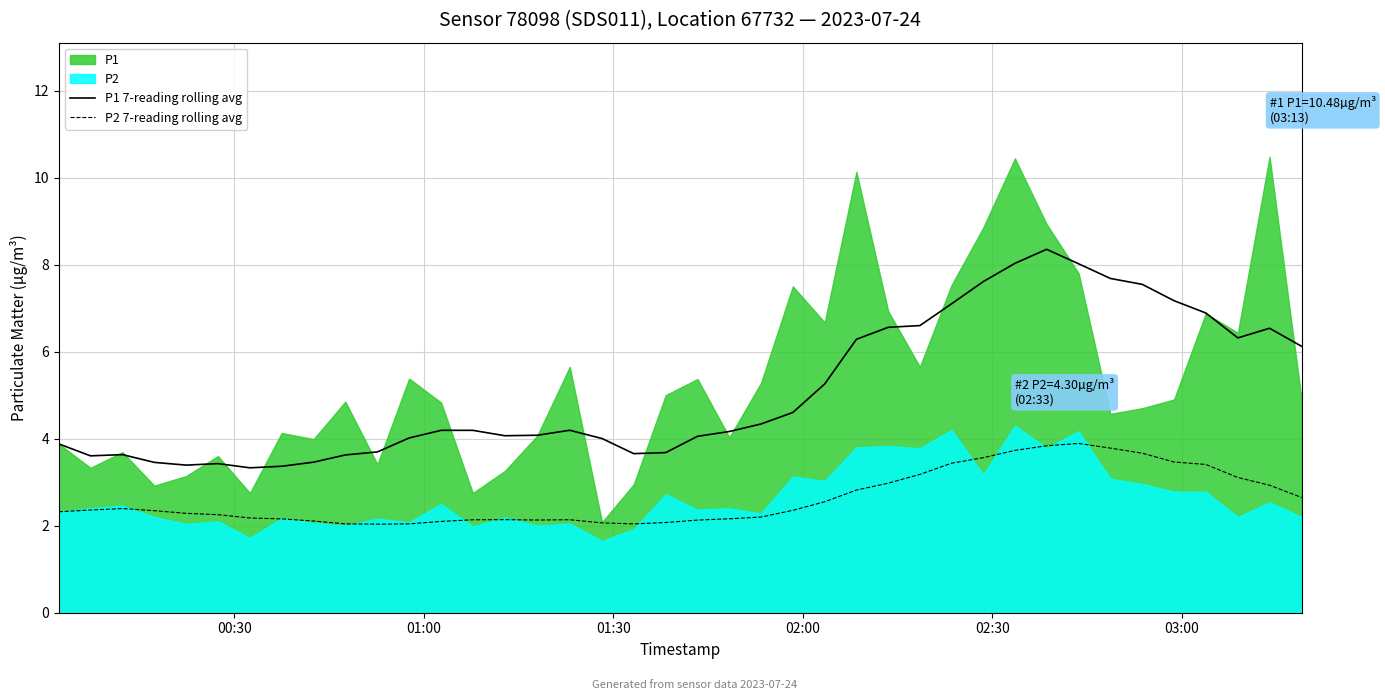

What is the average value of the P1 7-reading rolling avg series?

5.1